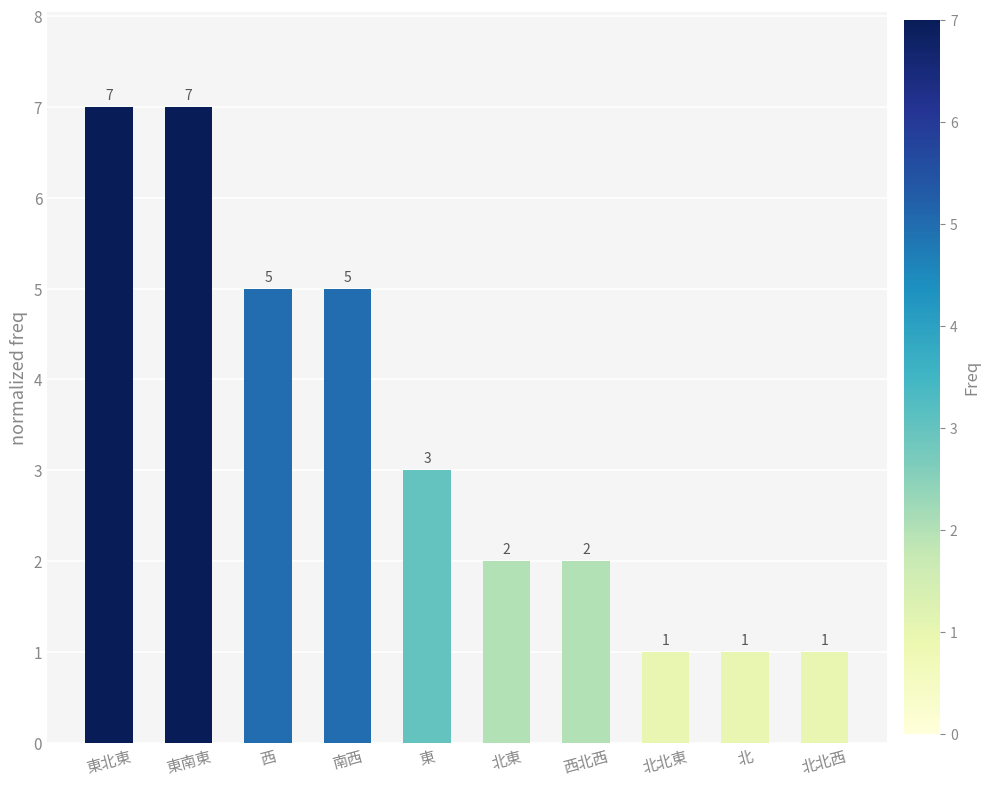

The value at 北東 is 2. True or false?

True